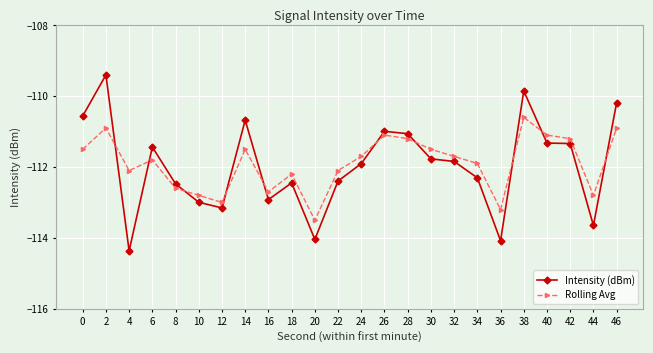

What is the sum of the Intensity (dBm) values at 38 and 24?

-221.8